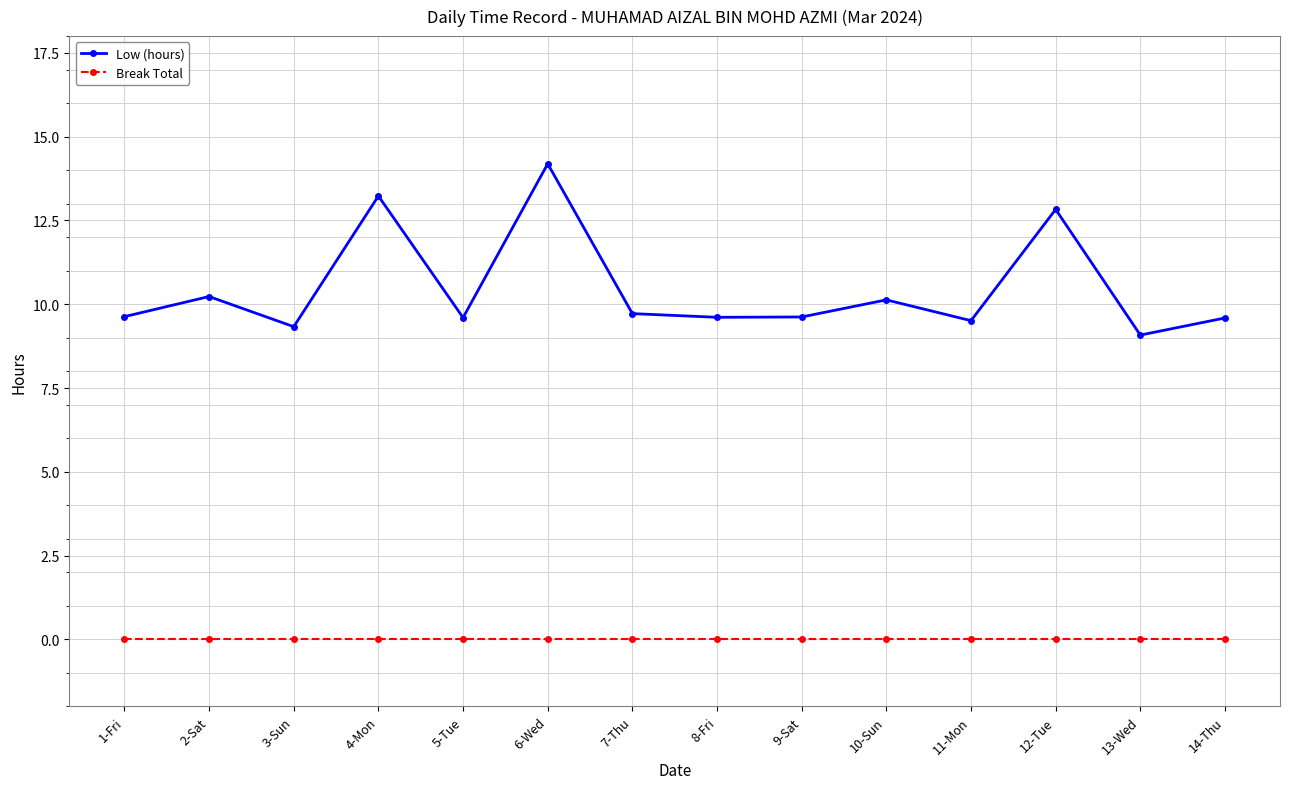

Reading left to right, list all the values displayed in this chart.

Low (hours): 9.6	10.2	9.3	13.2	9.6	14.2	9.7	9.6	9.6	10.1	9.5	12.8	9.1	9.6
Break Total: 0.0	0.0	0.0	0.0	0.0	0.0	0.0	0.0	0.0	0.0	0.0	0.0	0.0	0.0